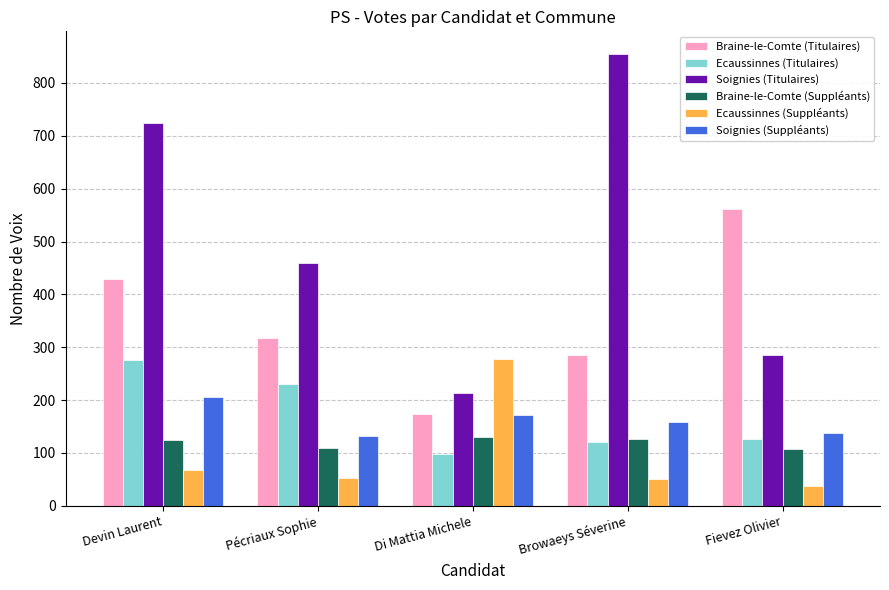

Where is Soignies (Suppléants) nearest to the value 168?

Di Mattia Michele